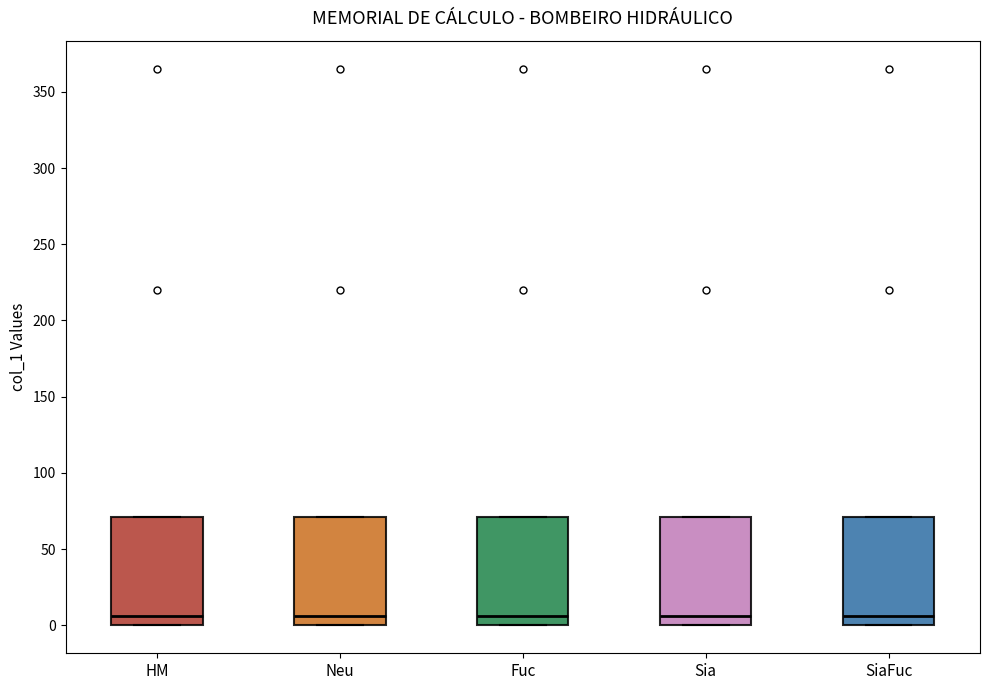

Reading left to right, transcribe this box plot: for each box, give where its median line is, the range the box spans, and where its two whiskers end, as read against the y-axis. The values are not printed on the chart, so give them approximately, as read against the axis.

HM: median 5, box 0 to 70, whiskers 0 to 70
Neu: median 5, box 0 to 70, whiskers 0 to 70
Fuc: median 5, box 0 to 70, whiskers 0 to 70
Sia: median 5, box 0 to 70, whiskers 0 to 70
SiaFuc: median 5, box 0 to 70, whiskers 0 to 70